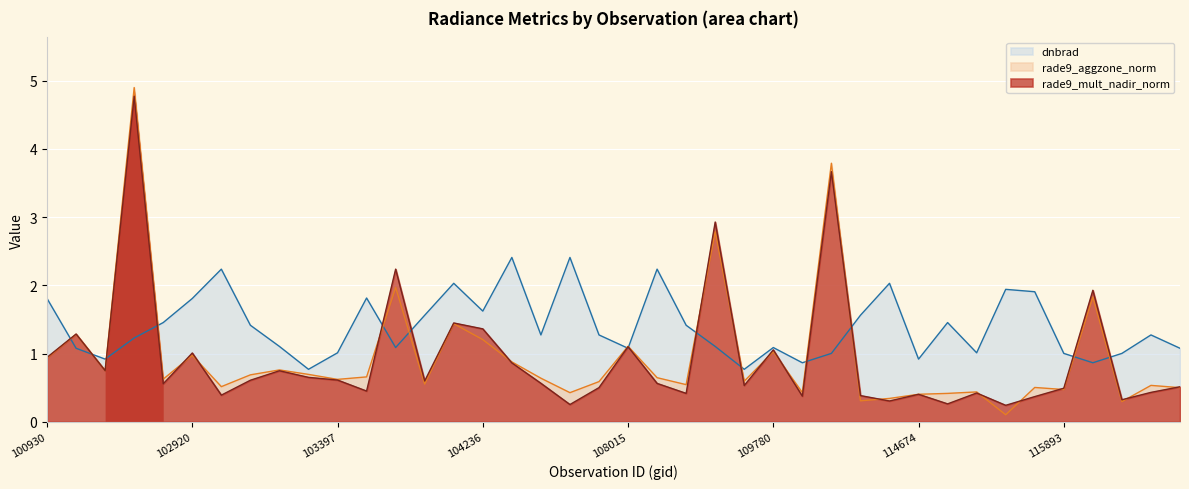

Count the number of data series in this chart.

3